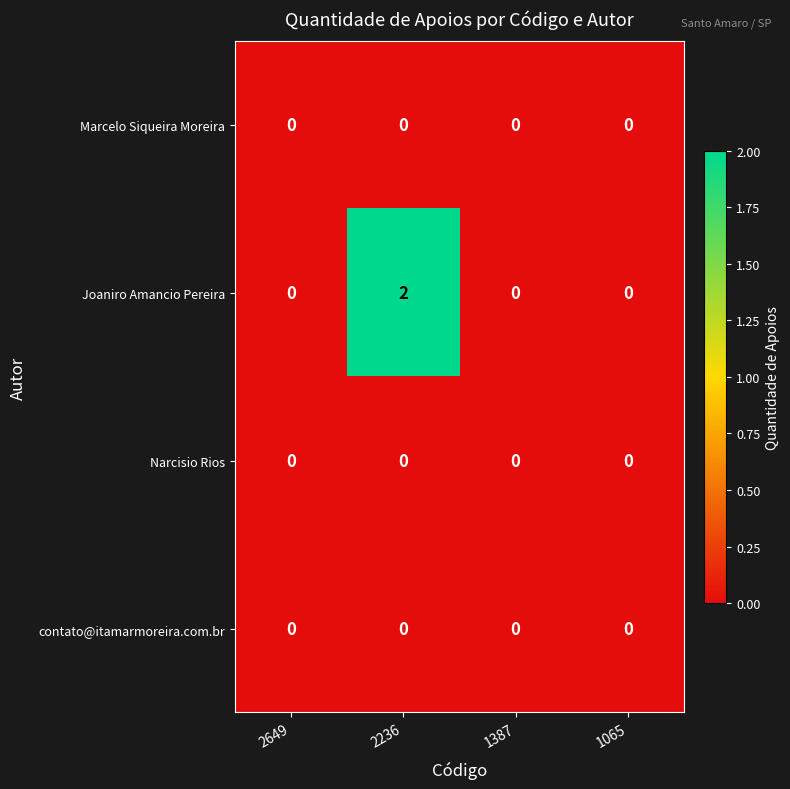

Which series has the widest spread of values?

Joaniro Amancio Pereira